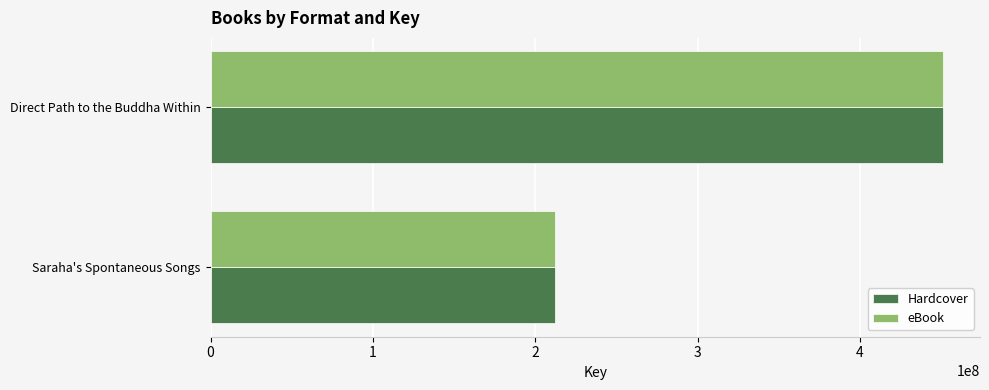

What is the approximate value of eBook at Saraha's Spontaneous Songs?

212433502